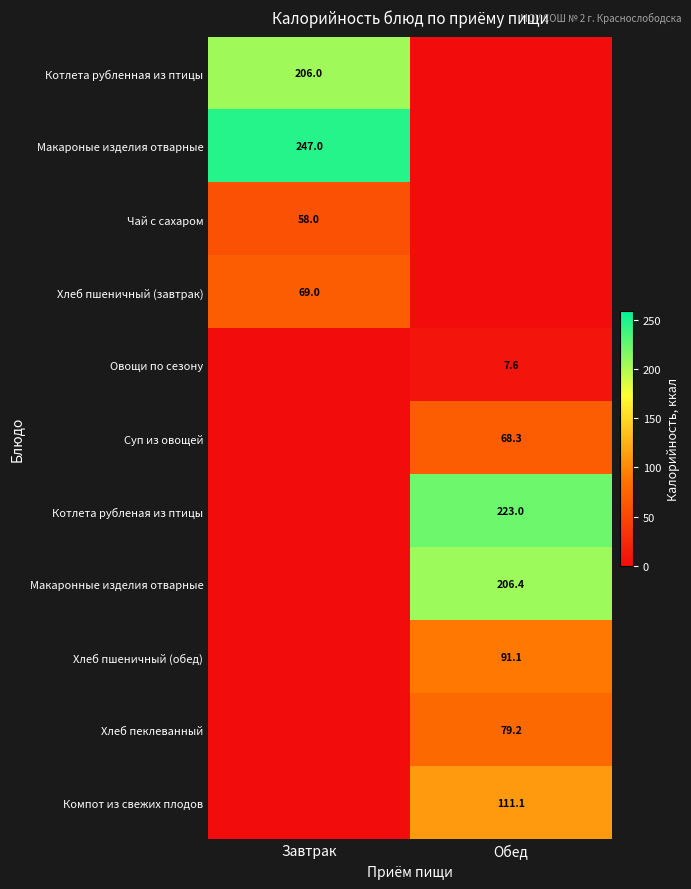

True or false: Макаронные изделия отварные has a value of 295.5 at Обед.

False